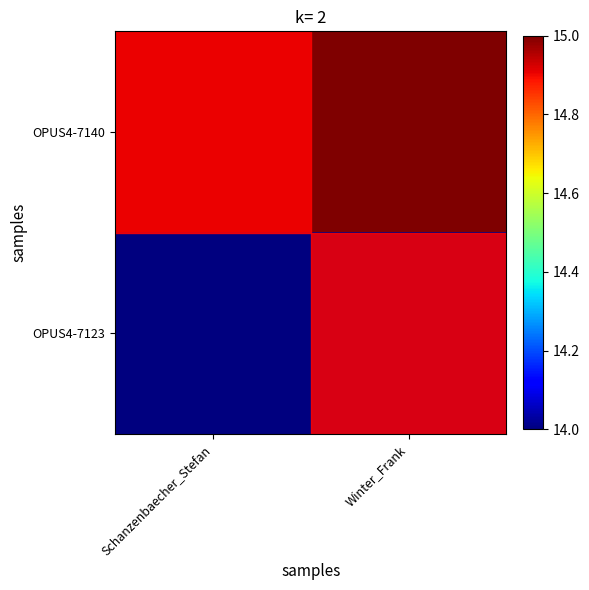

Which series has the largest total across all categories?

OPUS4-7140